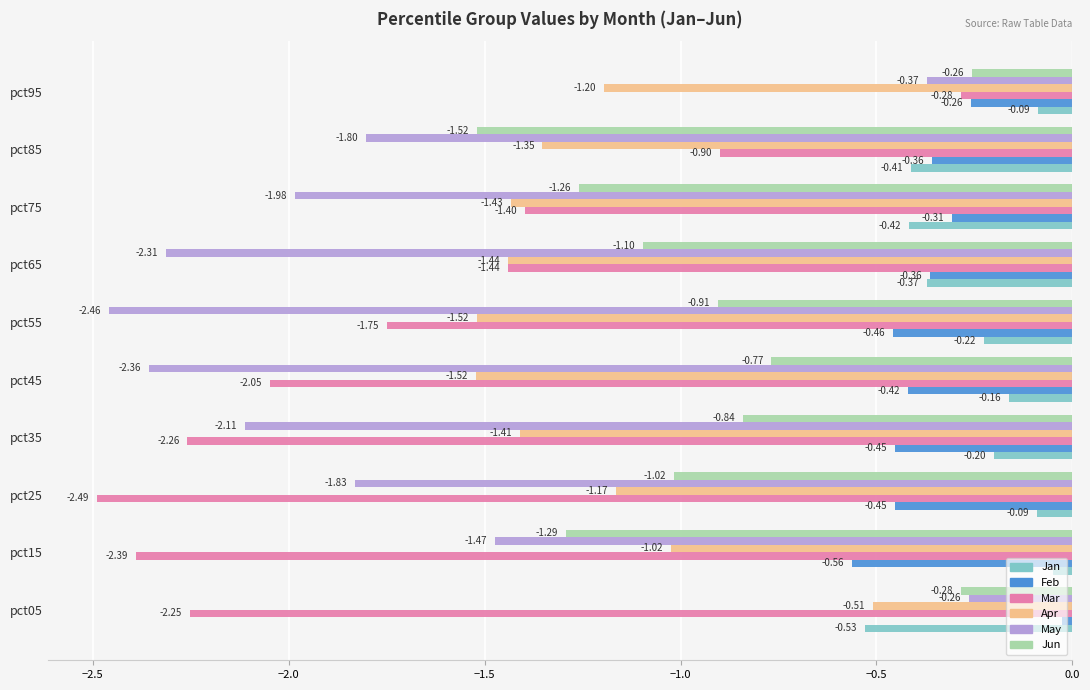

How many series are shown in this chart?

6